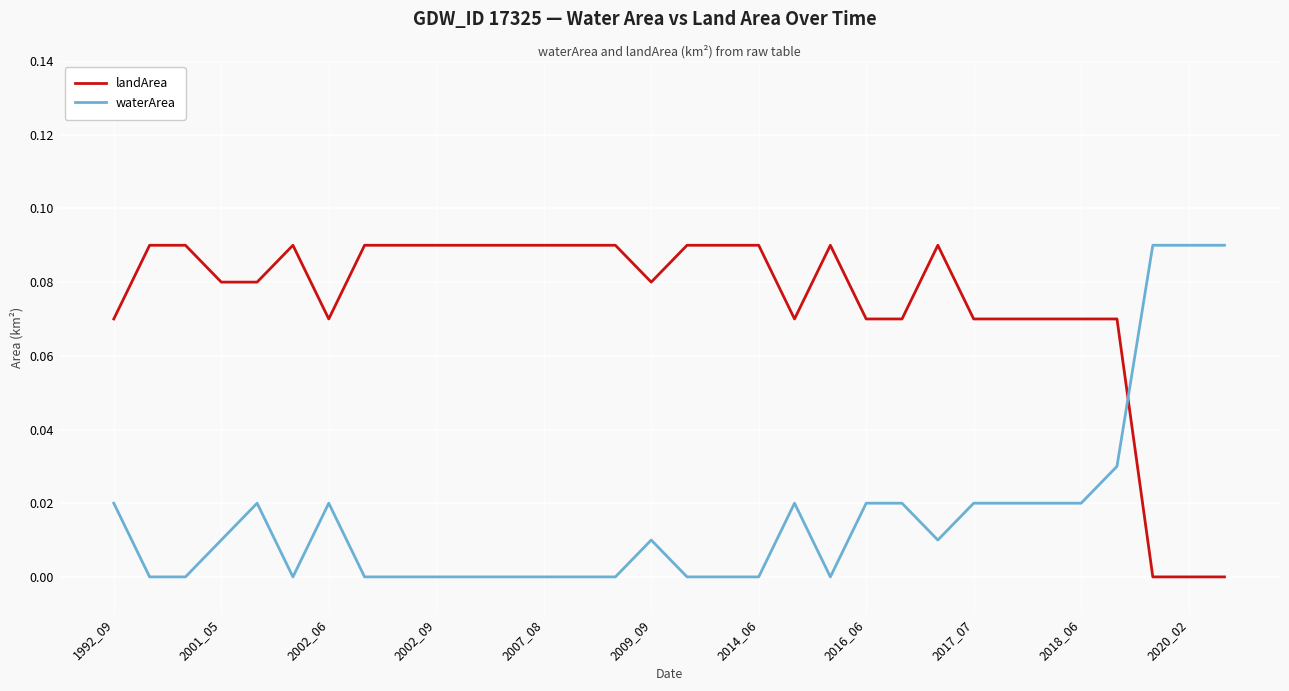

Rank the series by their average value, from lowest to highest.

waterArea, landArea